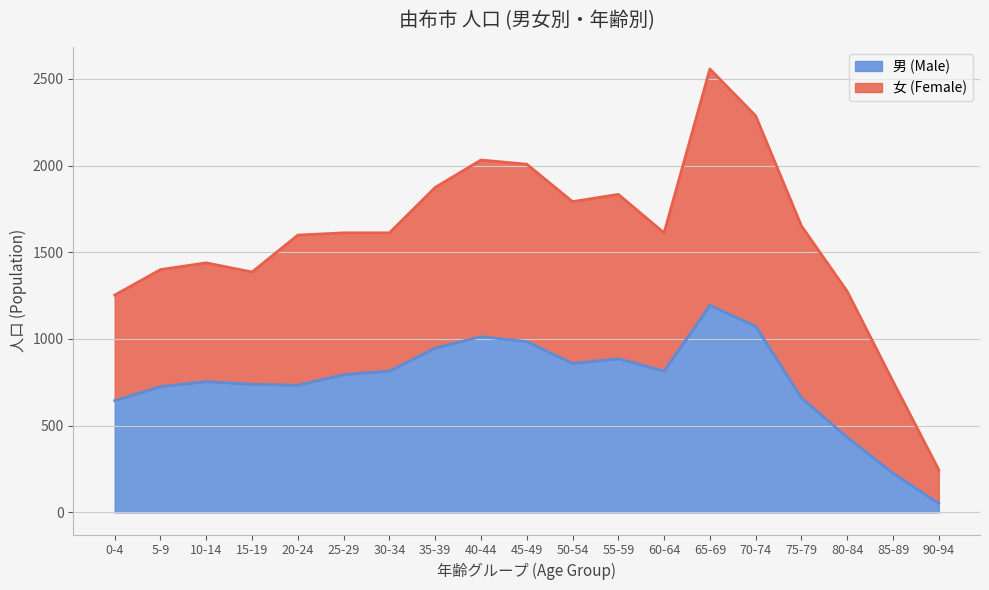

What is the label of the 12th point from the right?

35-39